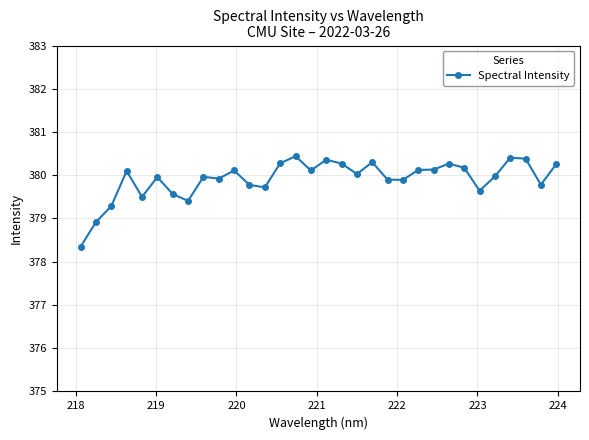

True or false: there are more than 1 points higher than both neighbors.

True